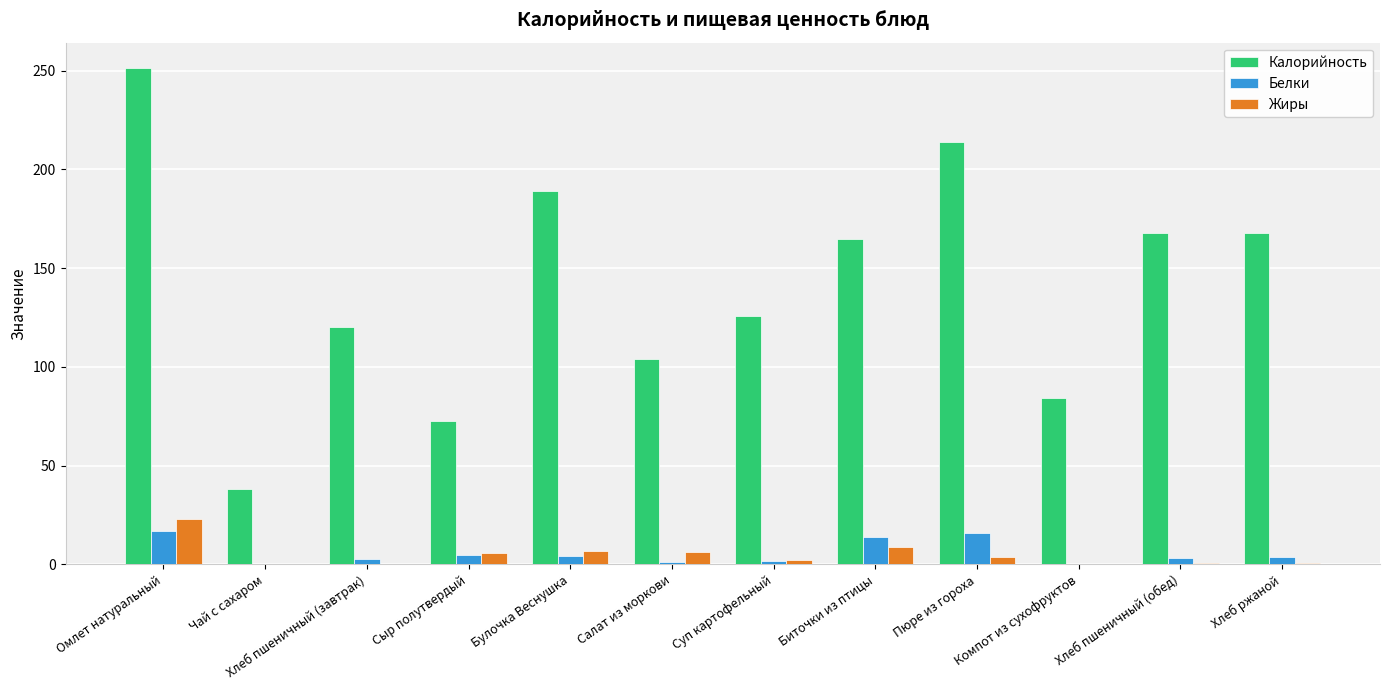

Does the chart contain stacked bars?

No